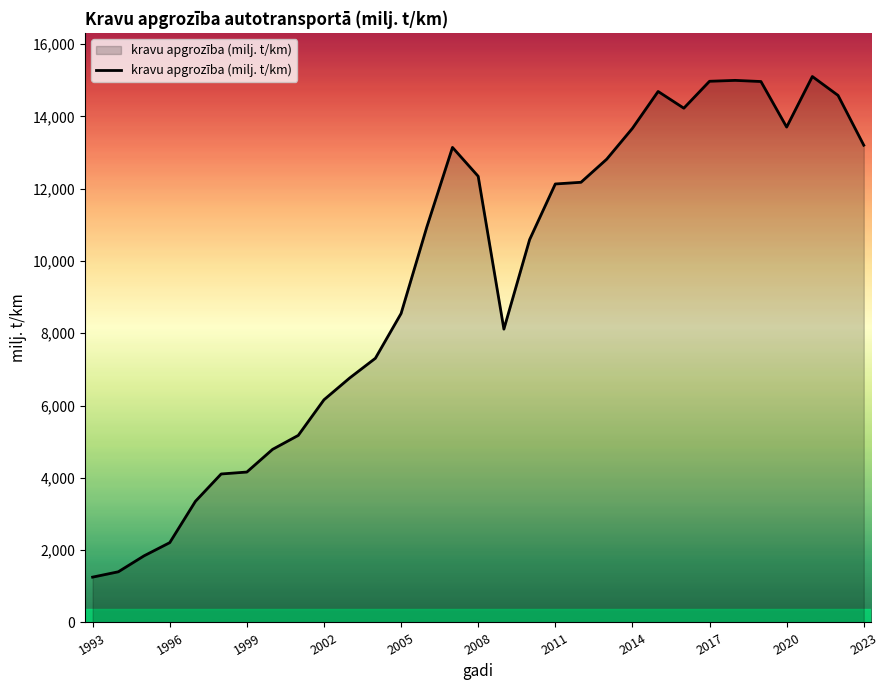

What is the greatest value displayed?

15103.4